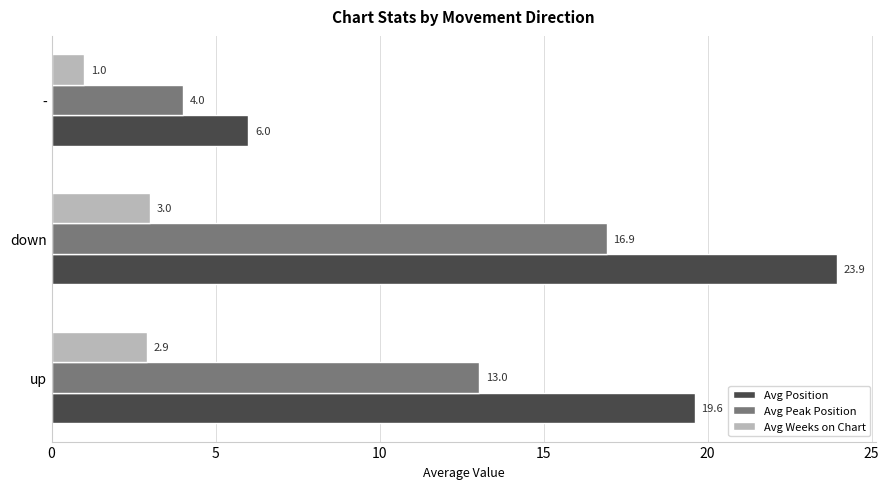

True or false: Avg Weeks on Chart has a value of 2.9 at up.

True